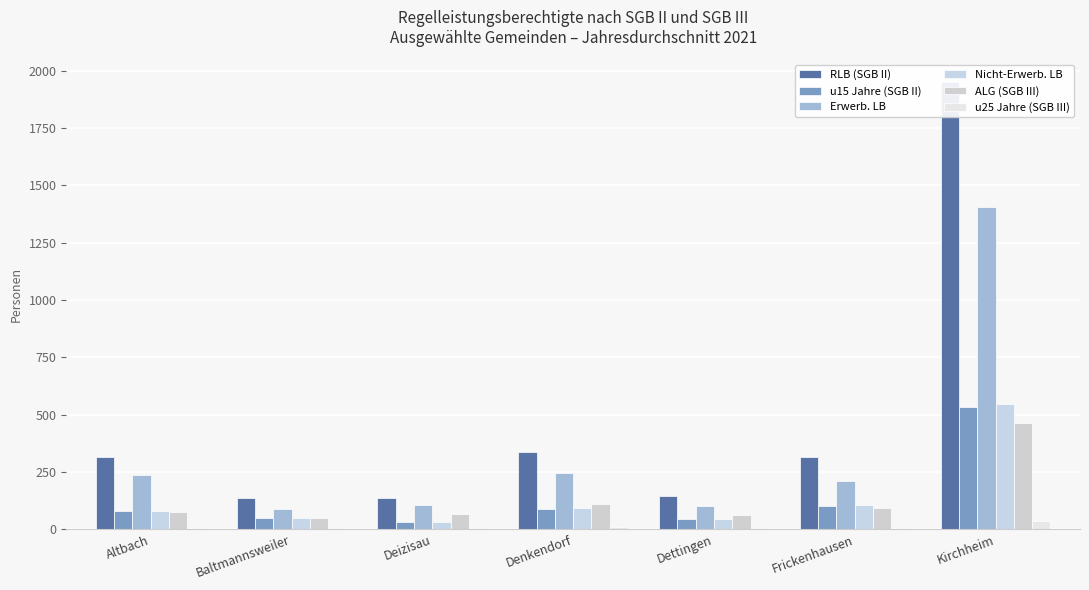

Which series has the widest spread of values?

RLB (SGB II)